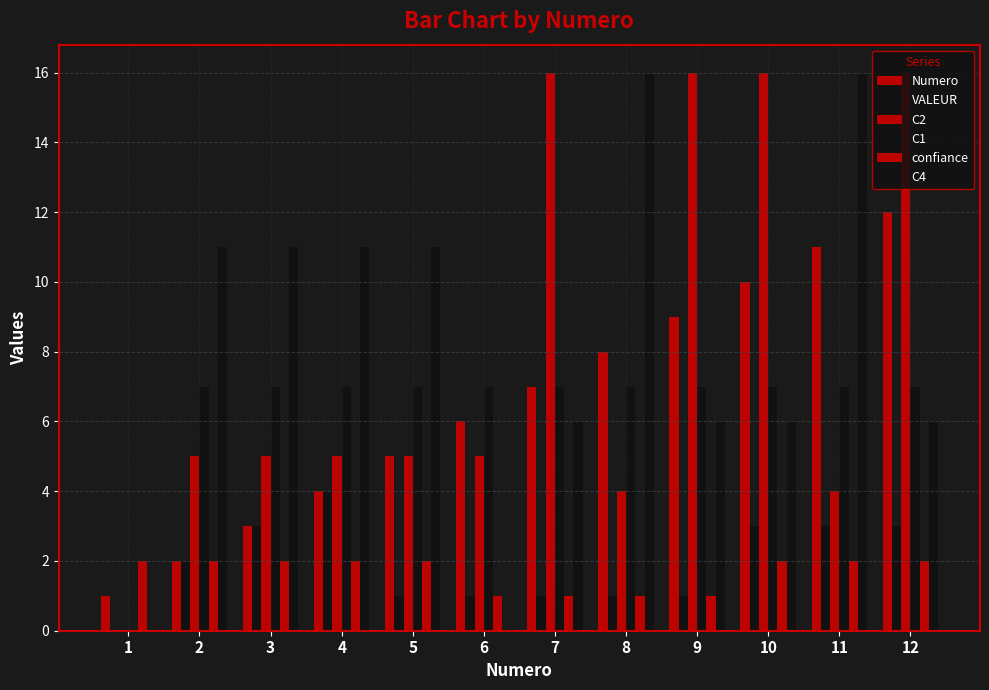

What is the total value across all series at 7?

38